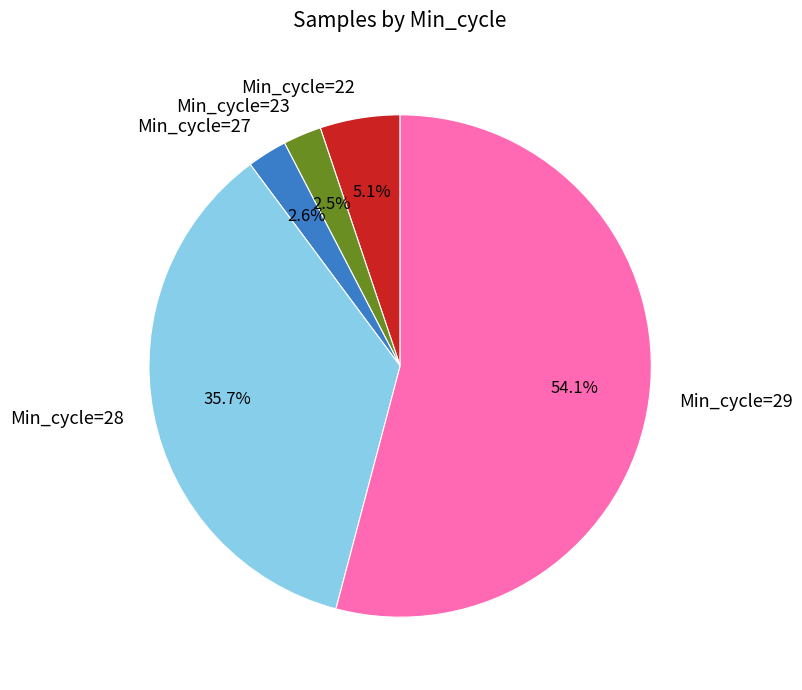

How many segments does this pie chart have?

5